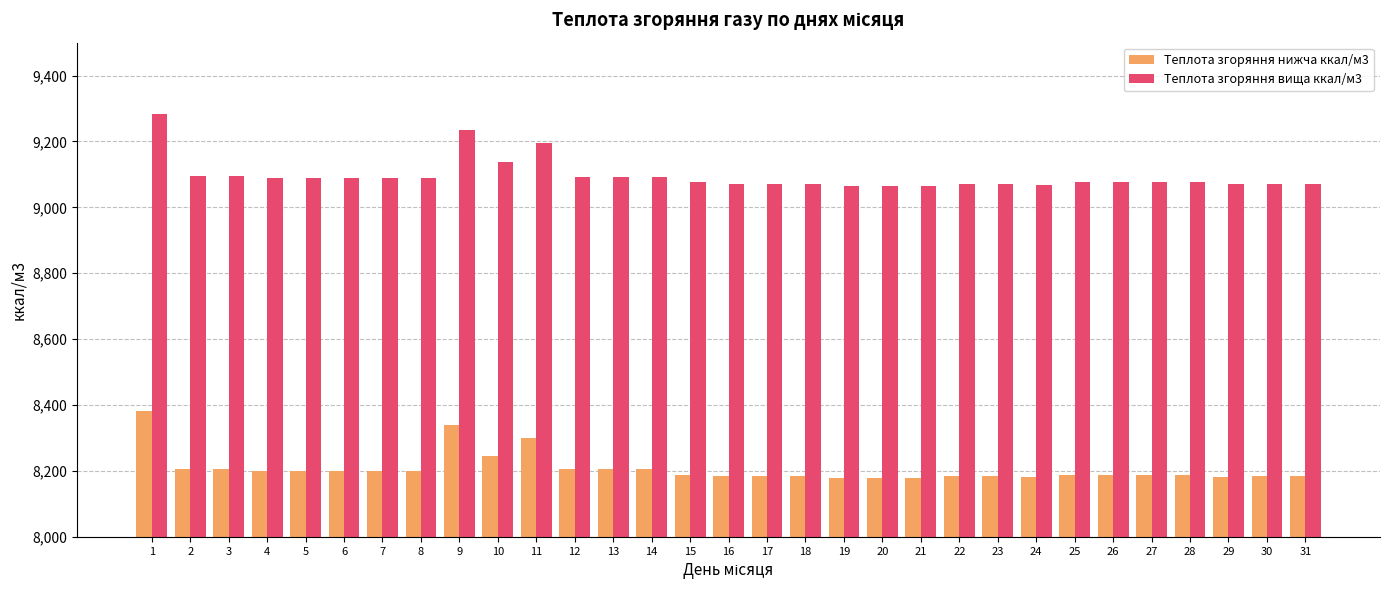

What is the maximum value shown in the chart?

9282.4